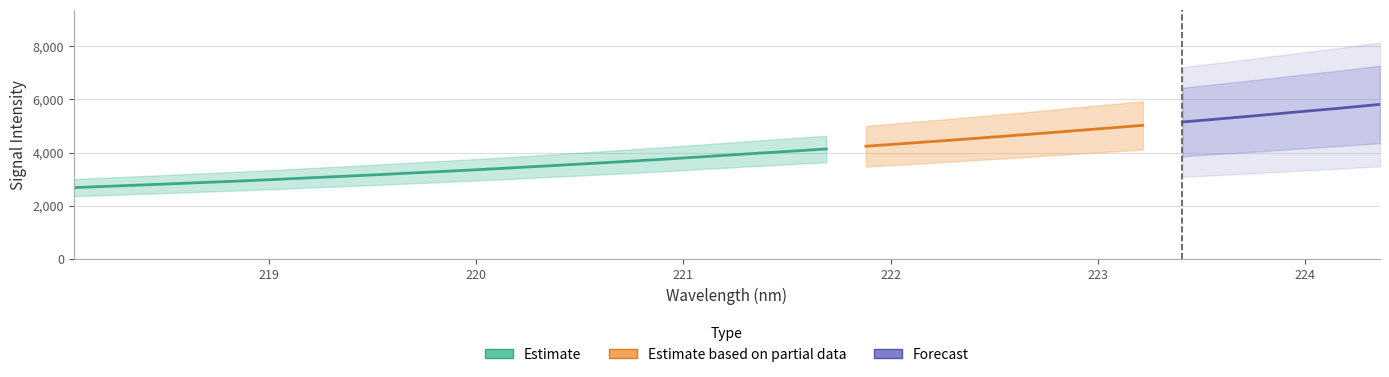

What is the approximate value at 222.8355?

4791.7